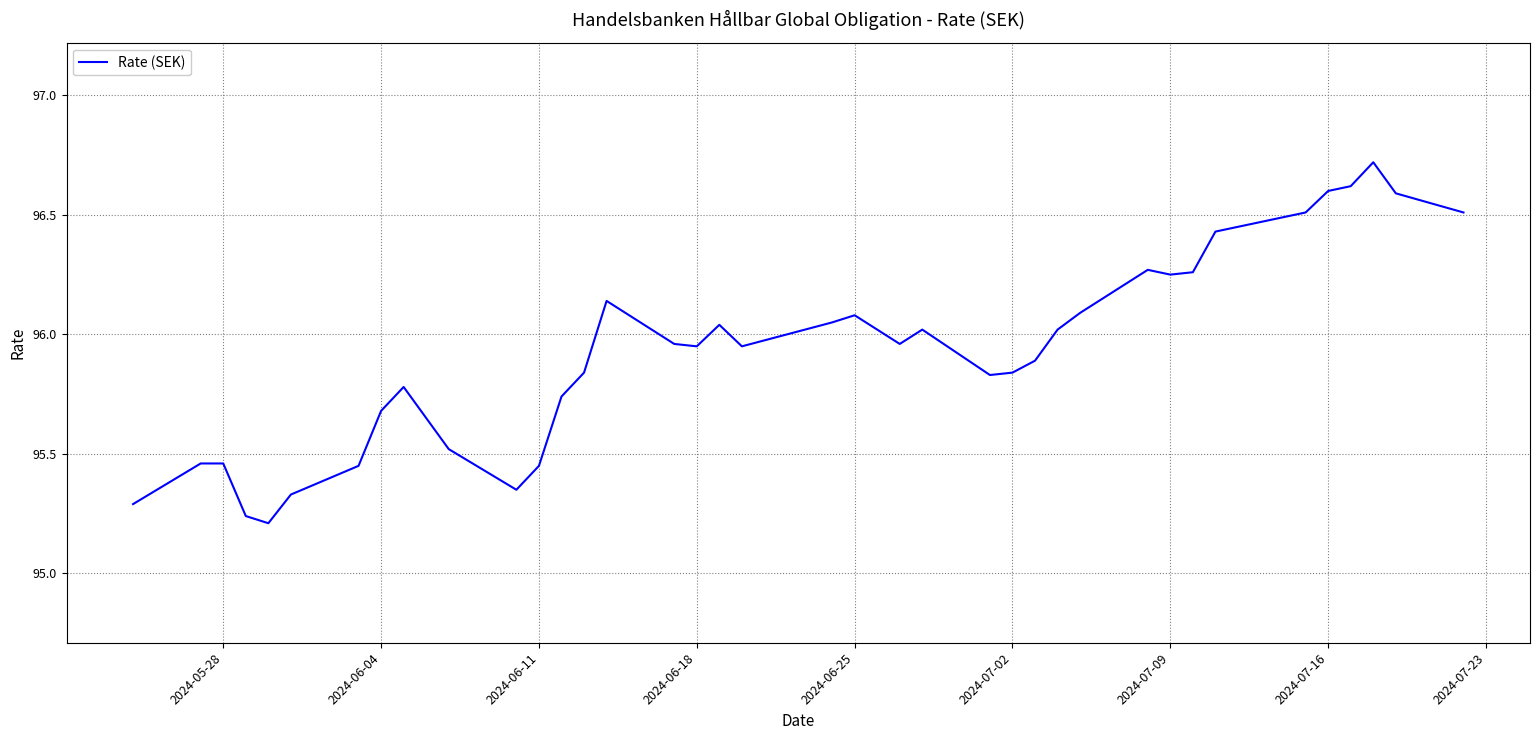

How many lines are shown in the chart?

1